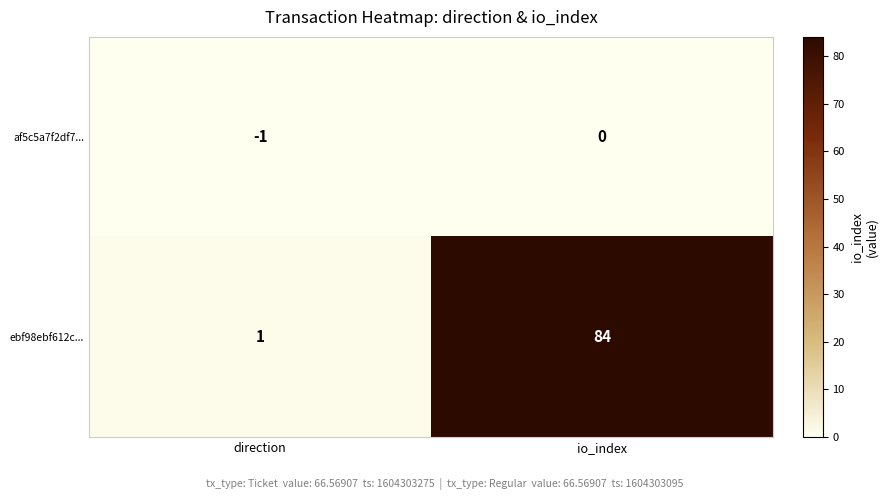

Which series has the largest total across all categories?

ebf98ebf612c...